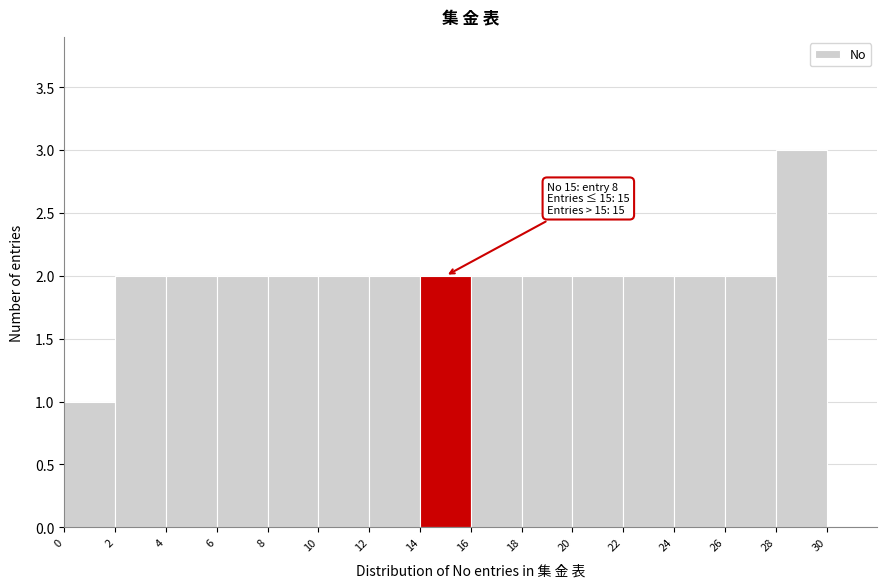

Which range on the x-axis has the tallest bar?

28 to 30